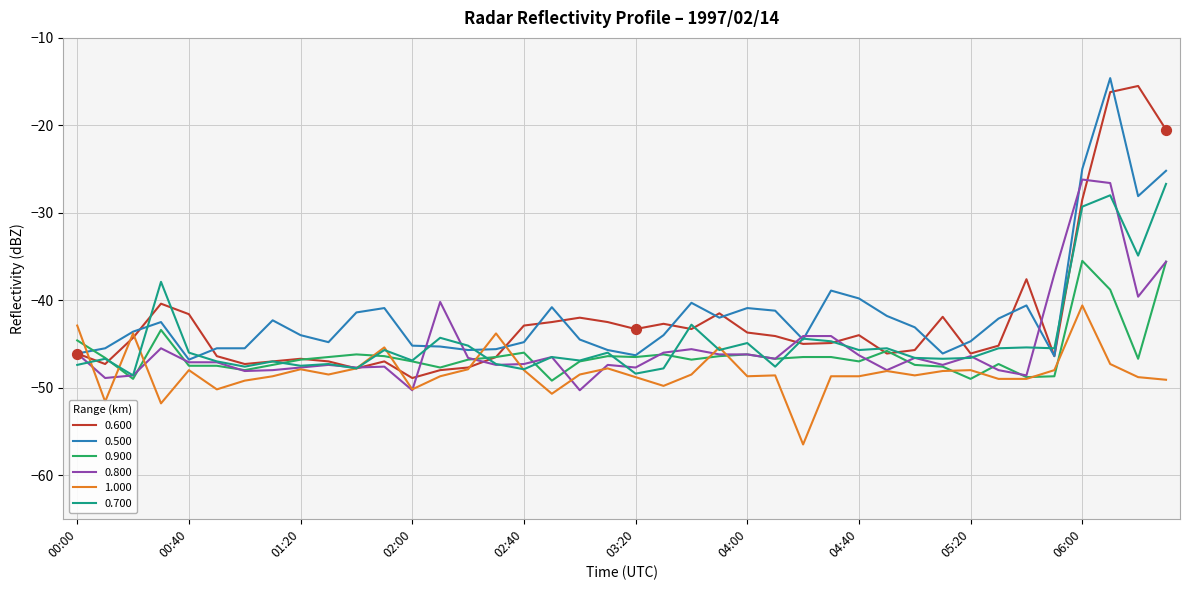

What is the maximum value shown in the chart?

-14.6